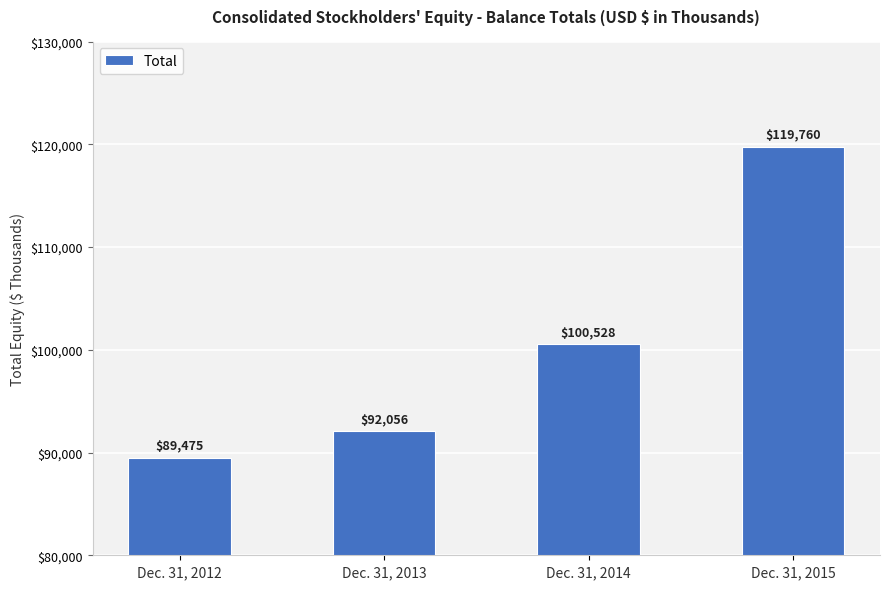

Does the chart contain any negative values?

No